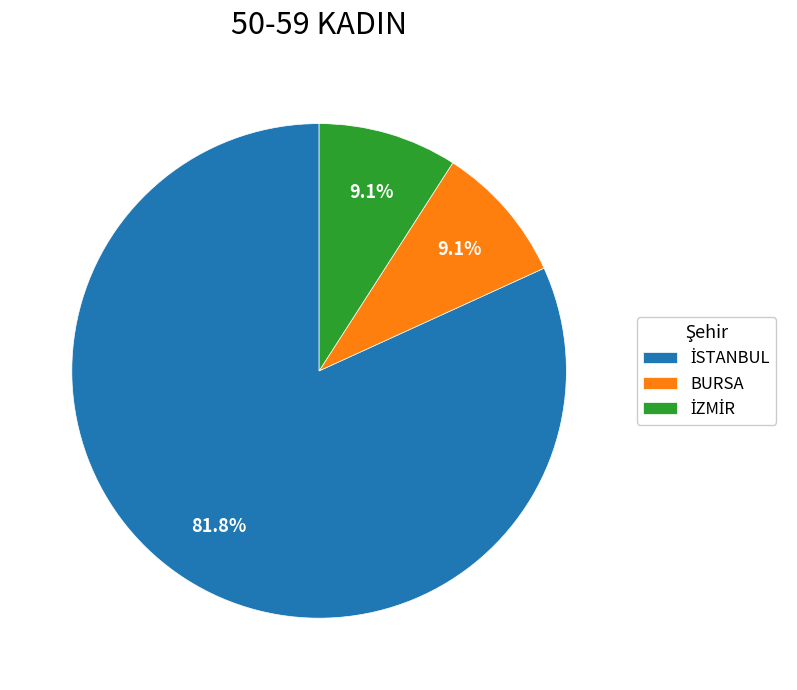

Is there any slice that represents more than half of the pie?

Yes